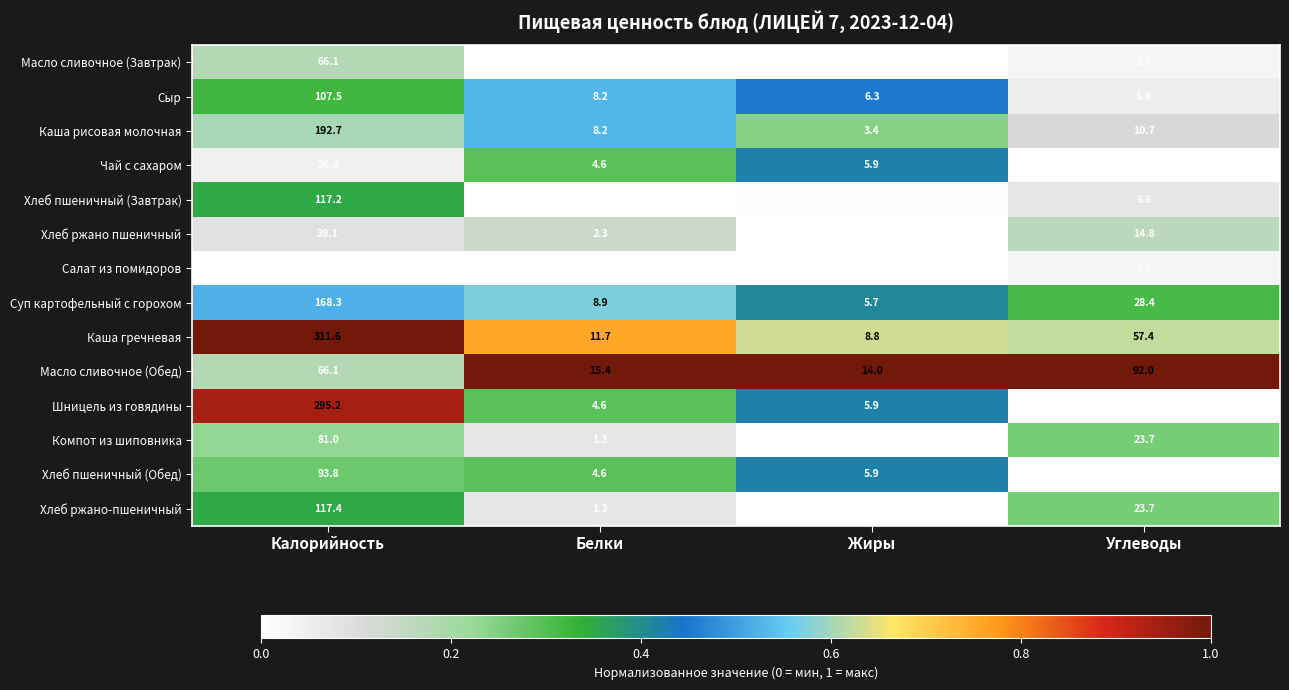

How many values in the Сыр series exceed 8?

2